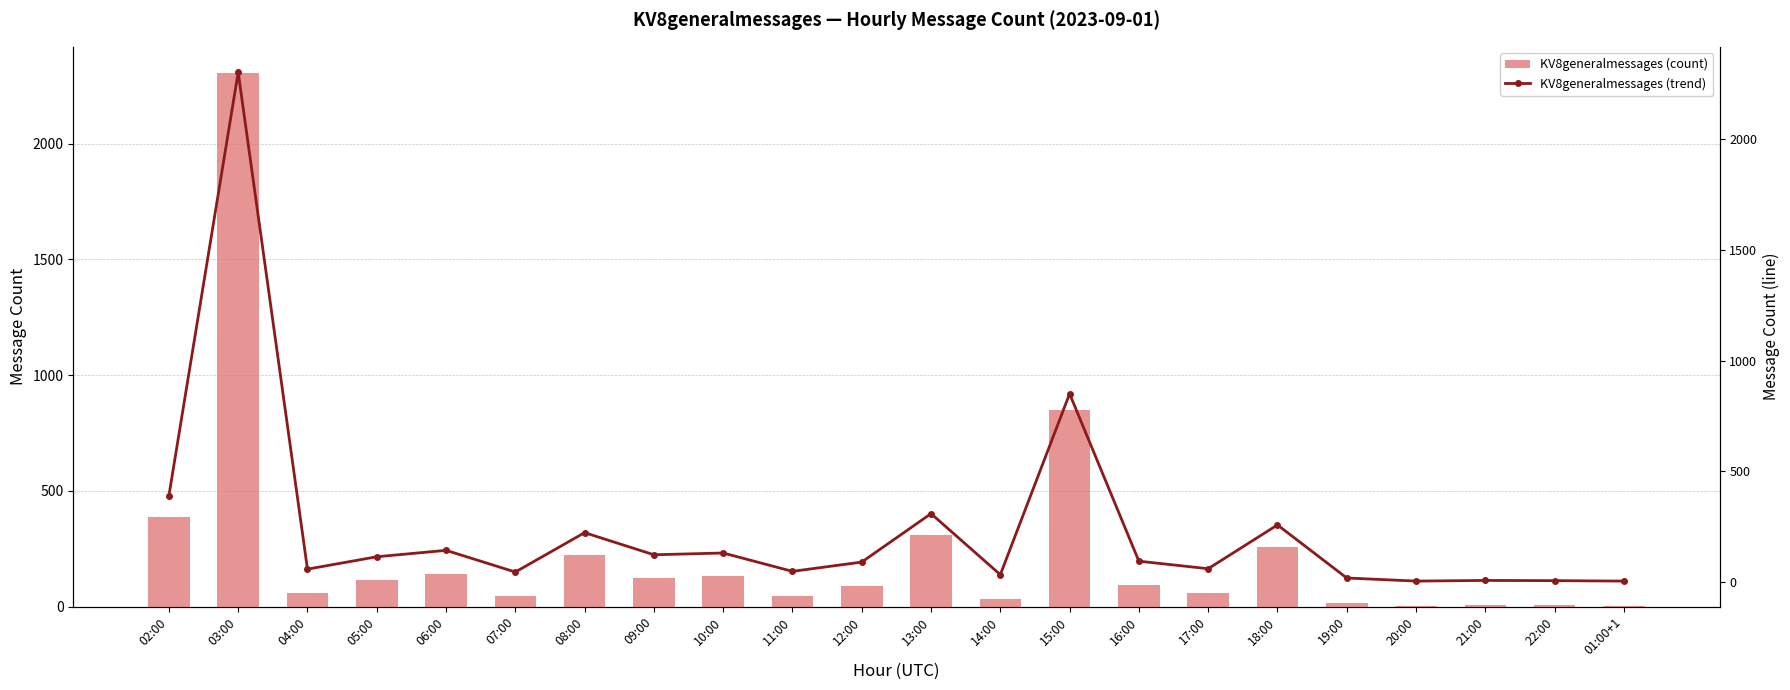

What is the difference between the maximum and minimum values in the KV8generalmessages (trend) series?

2301